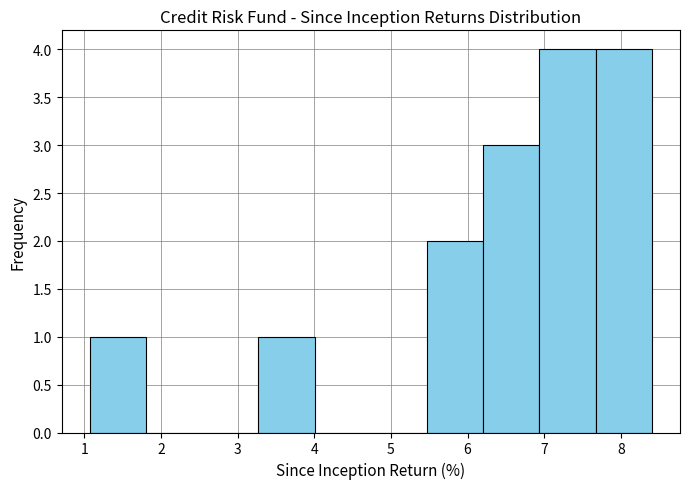

Reading left to right, transcribe this chart: for each bar, give the range it covers on the x-axis and its height. Neither the bar edges nor the heights are printed on the chart, so give them approximately, as read against the axes.

1.1 to 1.8: 1
1.8 to 2.5: 0
2.5 to 3.3: 0
3.3 to 4.0: 1
4.0 to 4.7: 0
4.7 to 5.5: 0
5.5 to 6.2: 2
6.2 to 6.9: 3
6.9 to 7.7: 4
7.7 to 8.4: 4